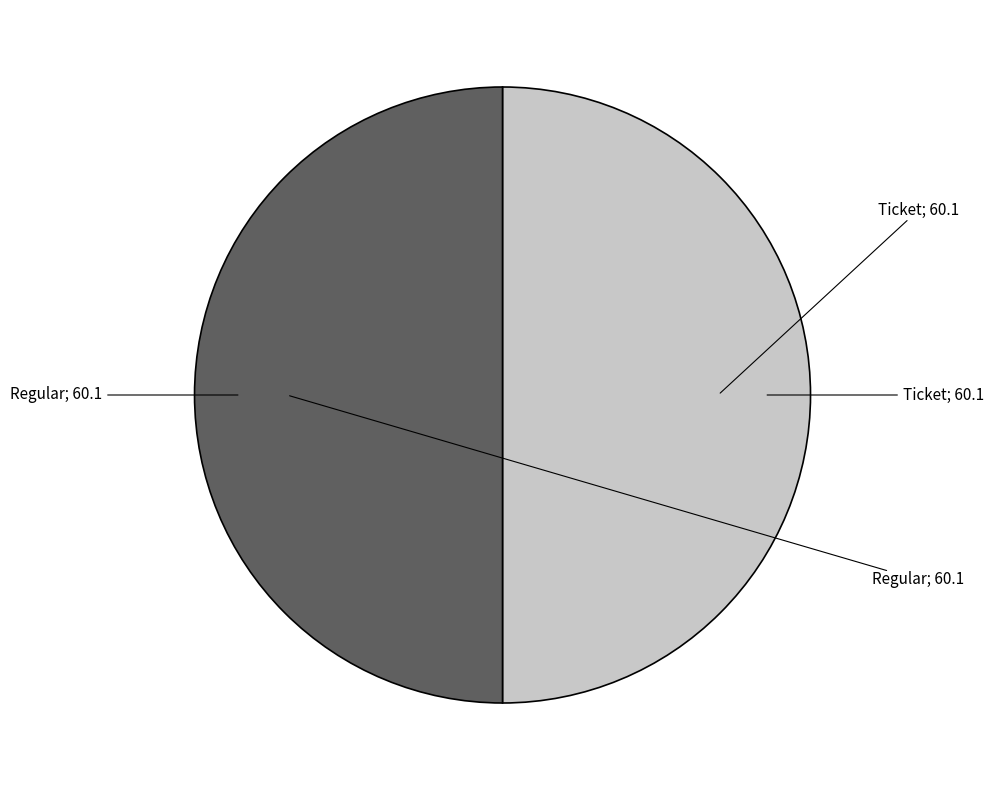

How many segments does this pie chart have?

2